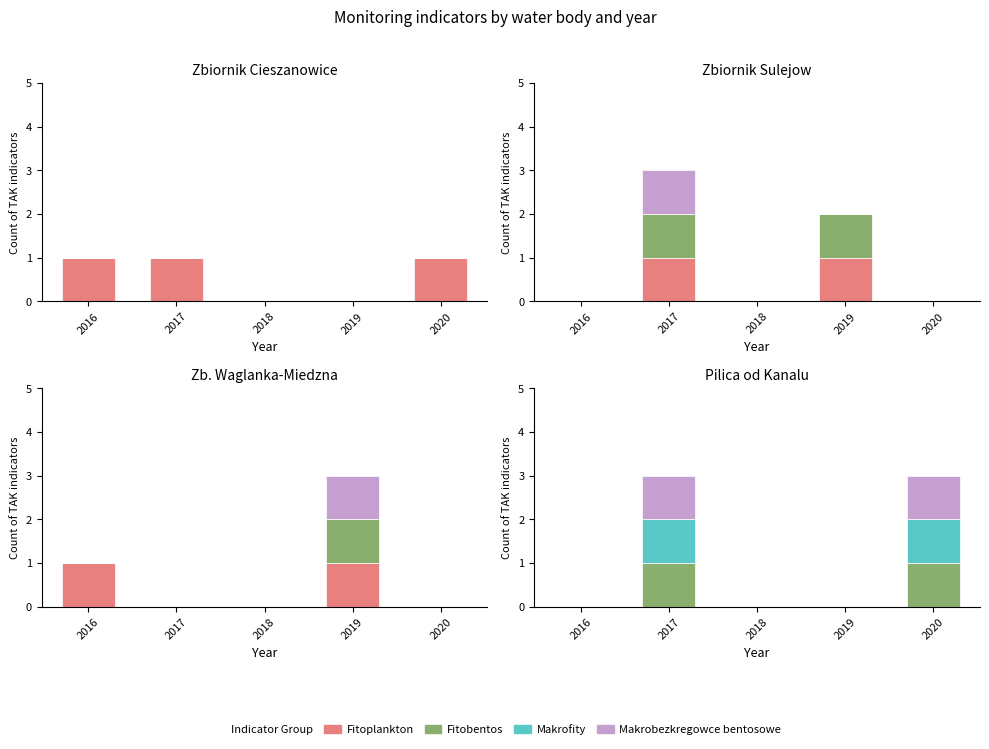

At which category is the sum across all series the highest?

2017